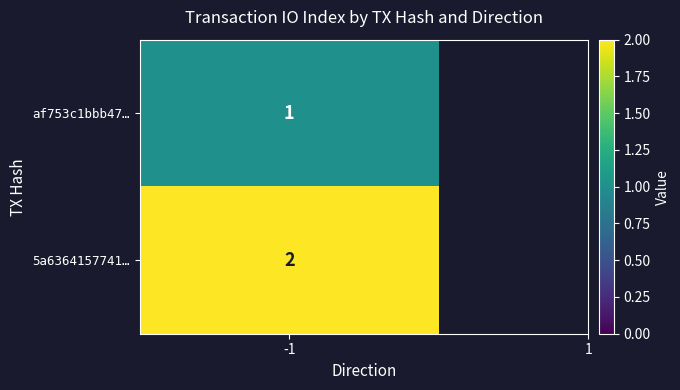

What is the difference between the highest and lowest values at io_index?

1